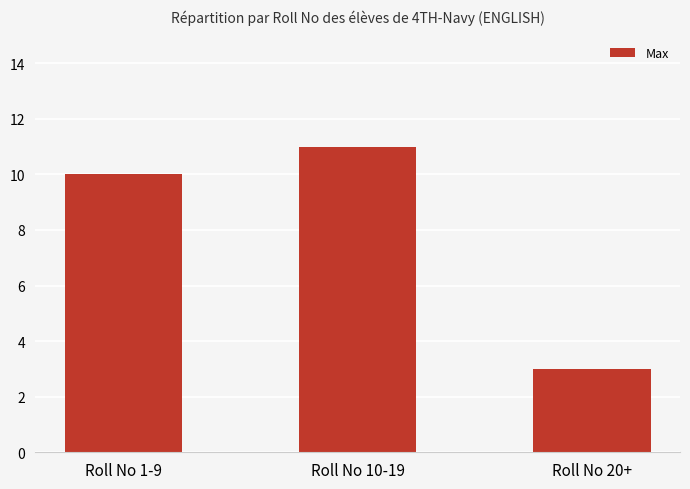

What is the greatest value displayed?

11